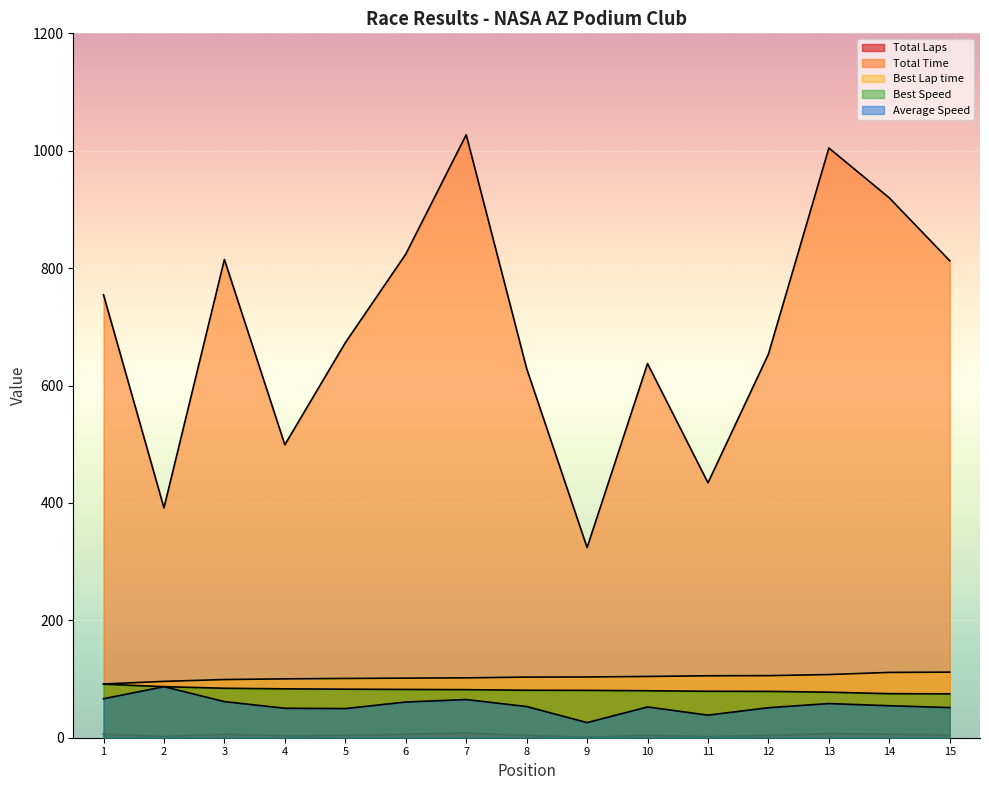

How many lines are shown in the chart?

5